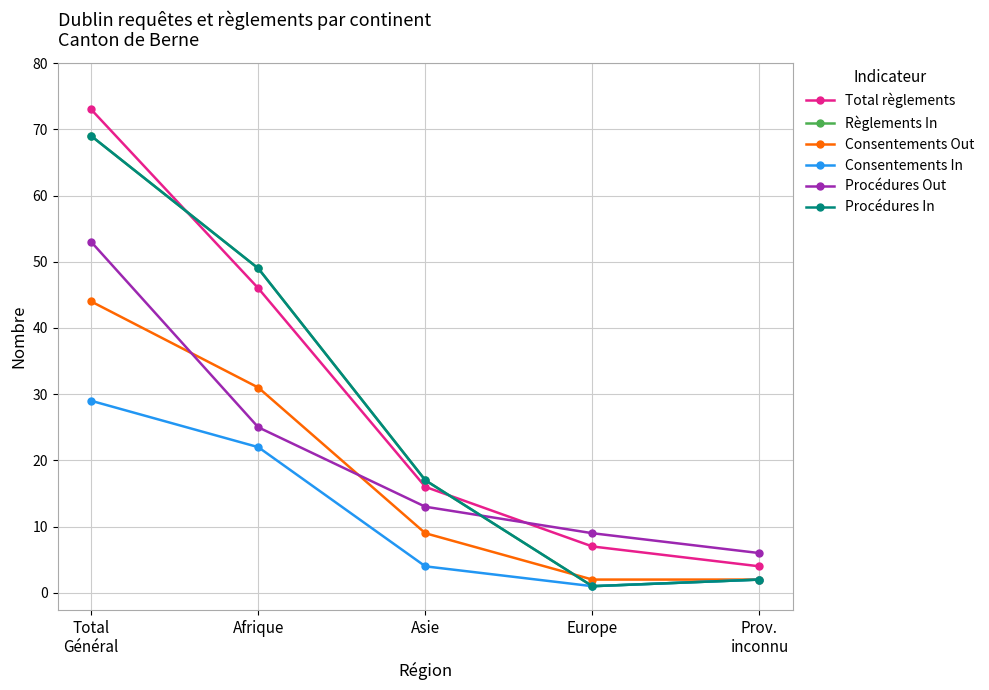

Is this an area chart (filled region under the line)?

No